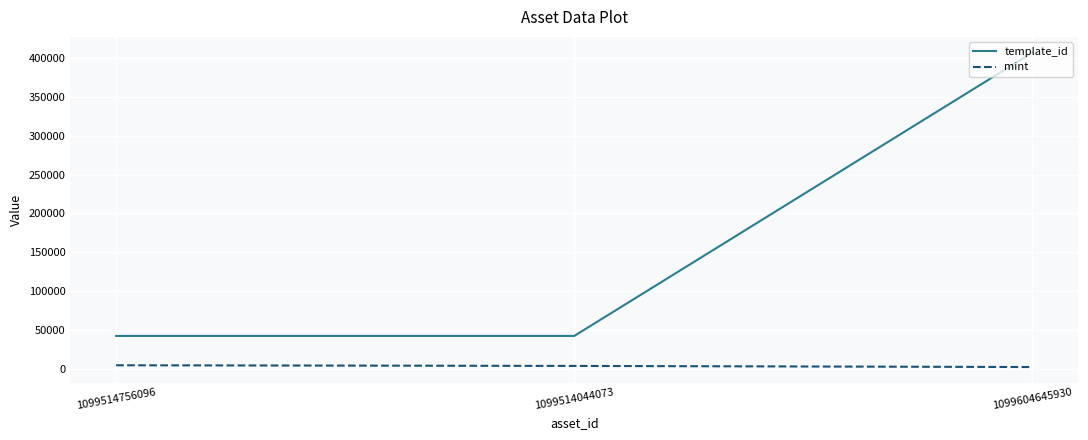

List the series in order of their overall mean, highest first.

template_id, mint